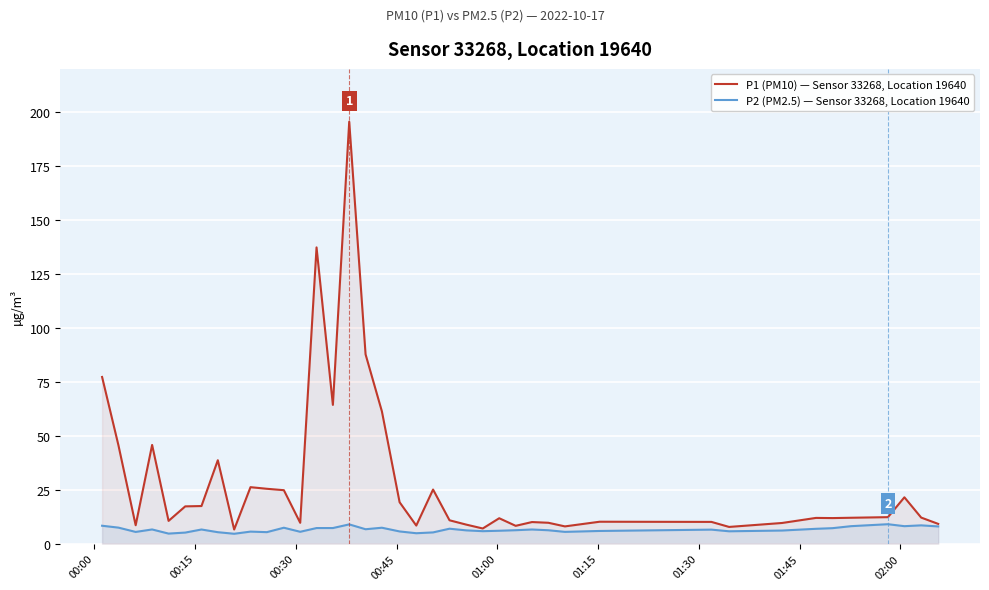

Rank the series by their average value, from highest to lowest.

P1 (PM10) — Sensor 33268, Location 19640, P2 (PM2.5) — Sensor 33268, Location 19640